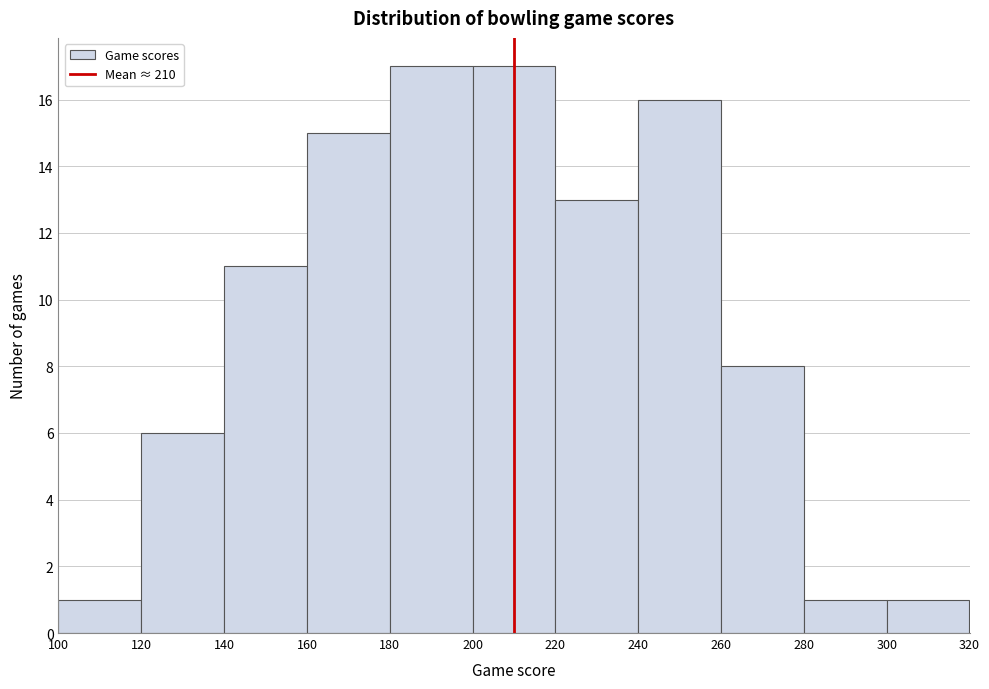

Reading left to right, list every bar in this chart as the range it spans on the x-axis followed by its height. The values are not printed on the chart, so give them approximately, as read against the axis.

100 to 120: 1
120 to 140: 6
140 to 160: 11
160 to 180: 15
180 to 200: 17
200 to 220: 17
220 to 240: 13
240 to 260: 16
260 to 280: 8
280 to 300: 1
300 to 320: 1